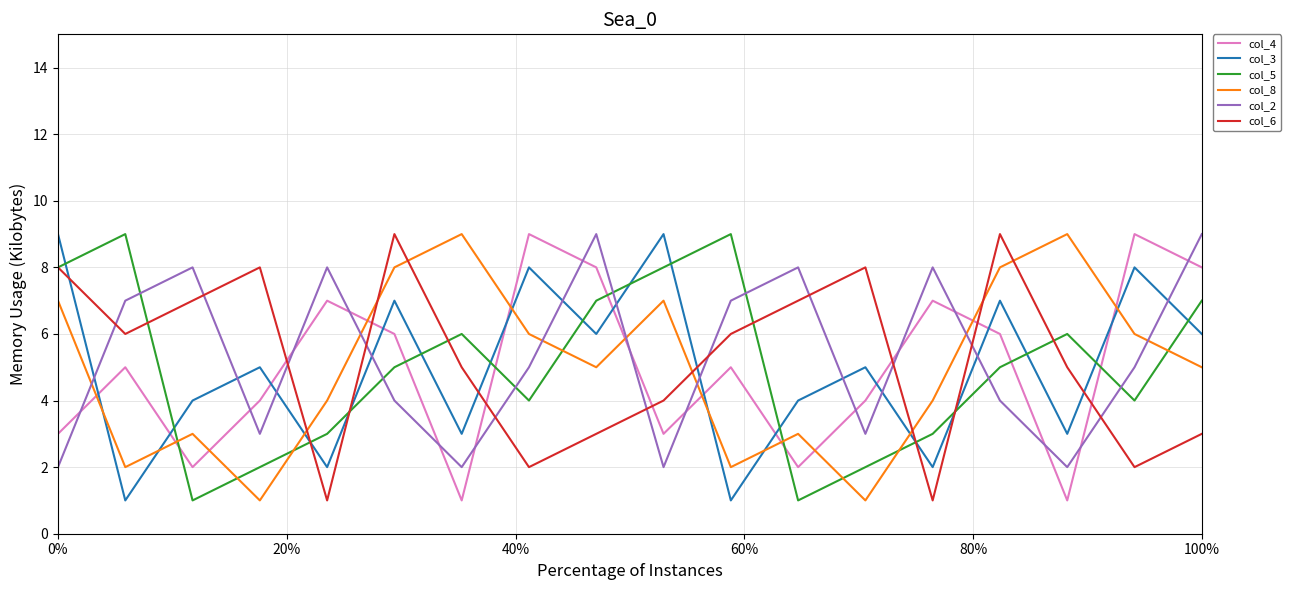

How many times do col_5 and col_3 cross each other?

15